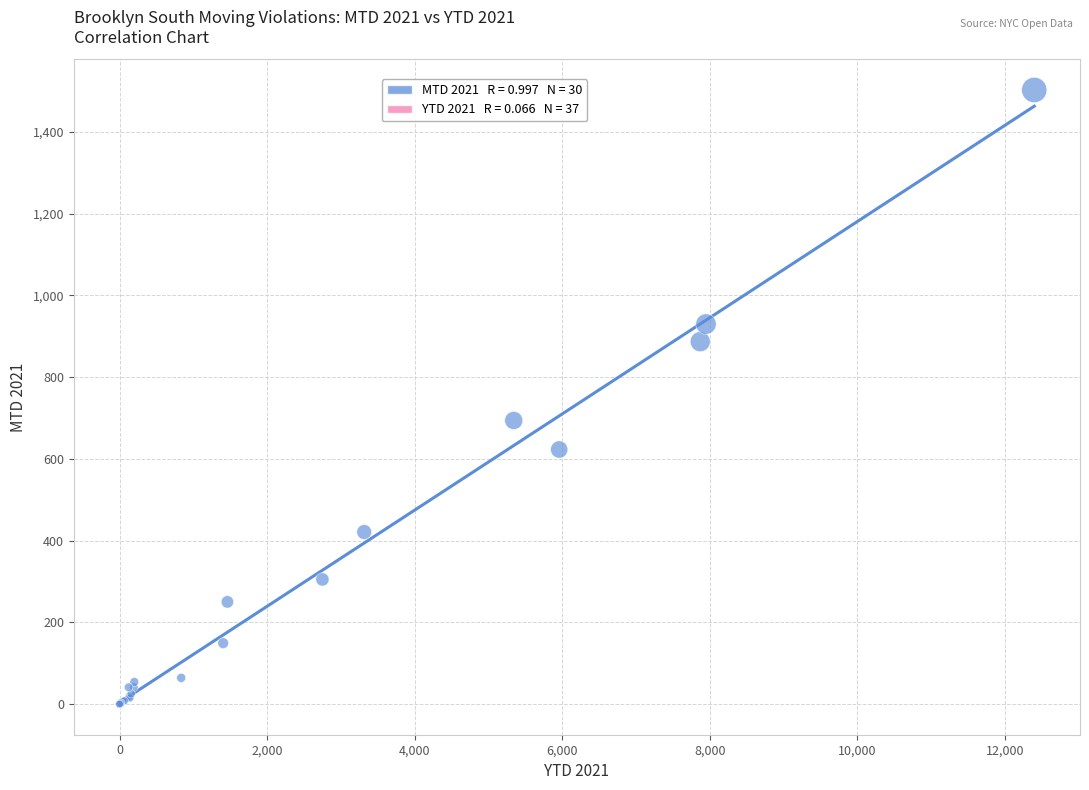

What Y value in the scatter plot is closest to 751?

694